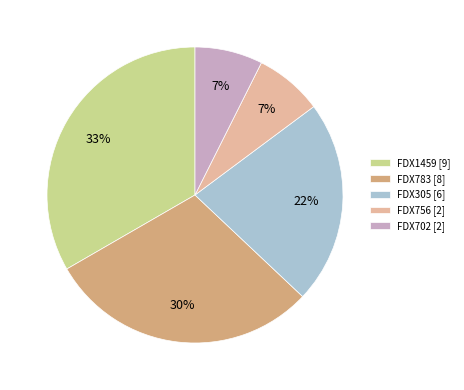

Do FDX783 [8] and FDX305 [6] together represent more than half of the pie?

Yes